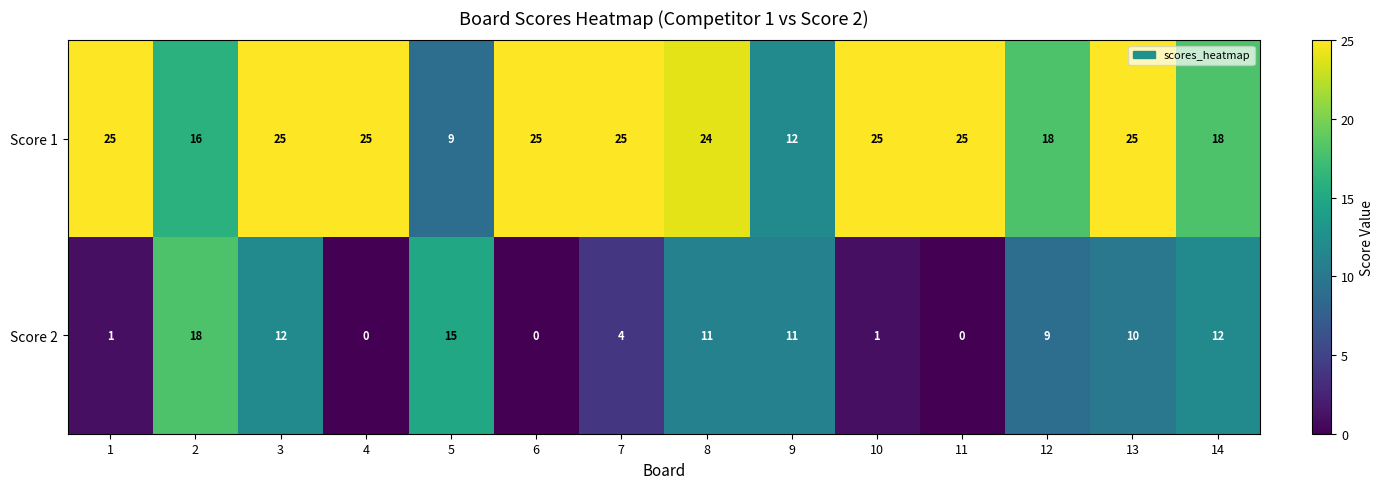

Rank the series by their maximum value, from highest to lowest.

Score 1, Score 2